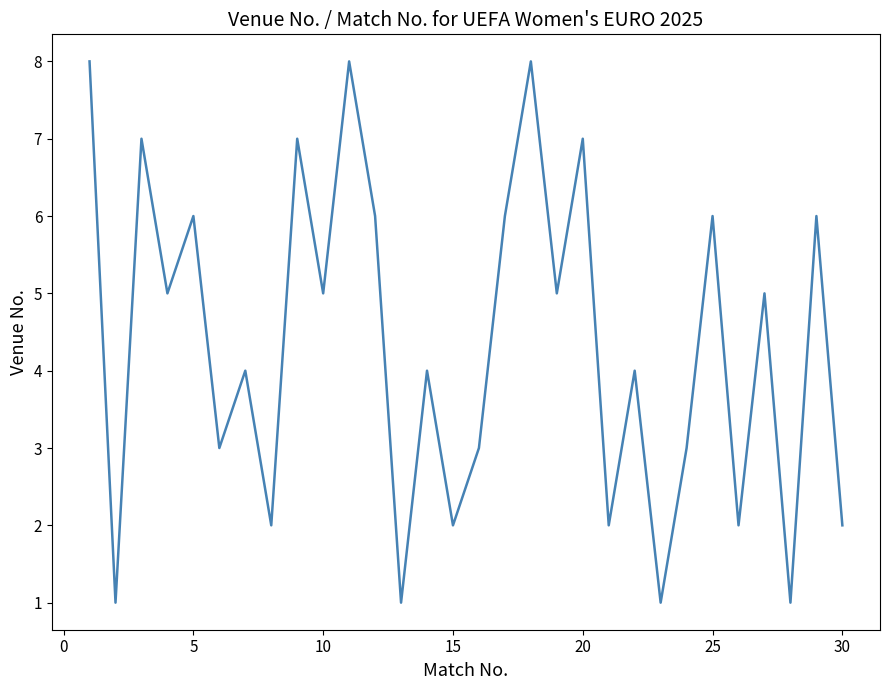

What is the maximum value shown in the chart?

8